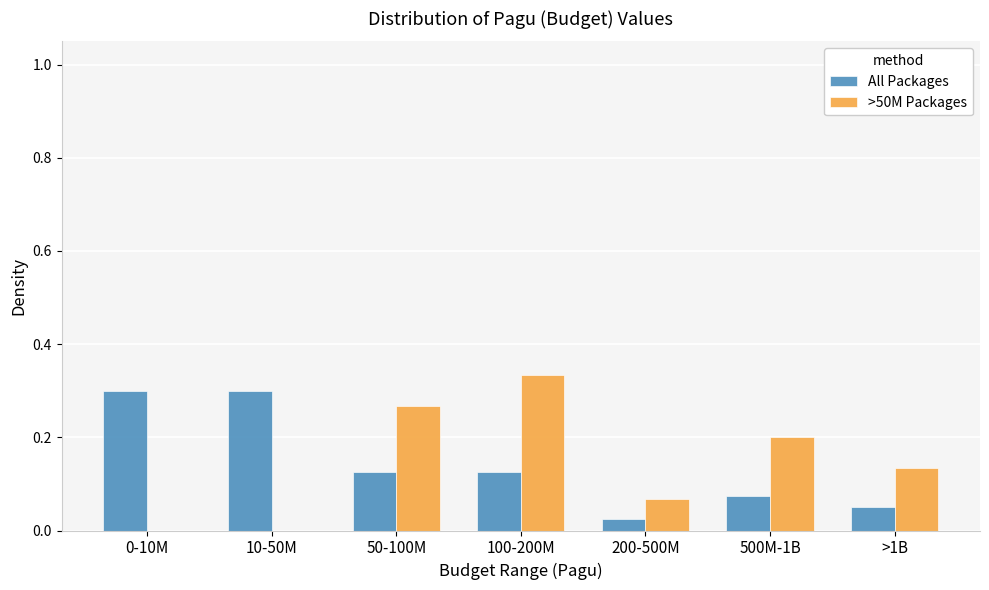

The All Packages series shows 0.5 at 0-10M. True or false?

False